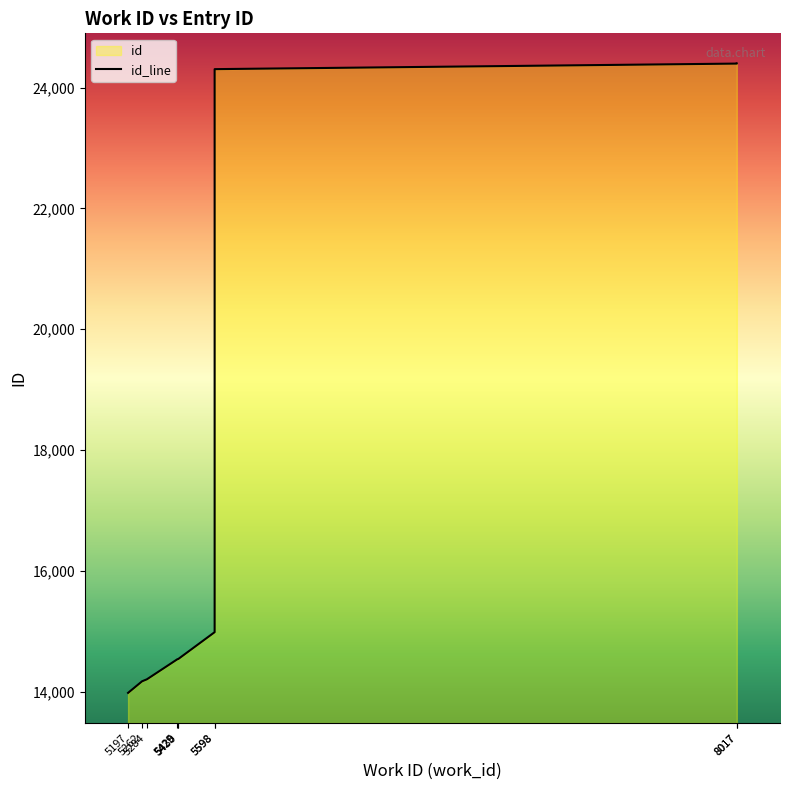

How many data points are less than 14540?

5